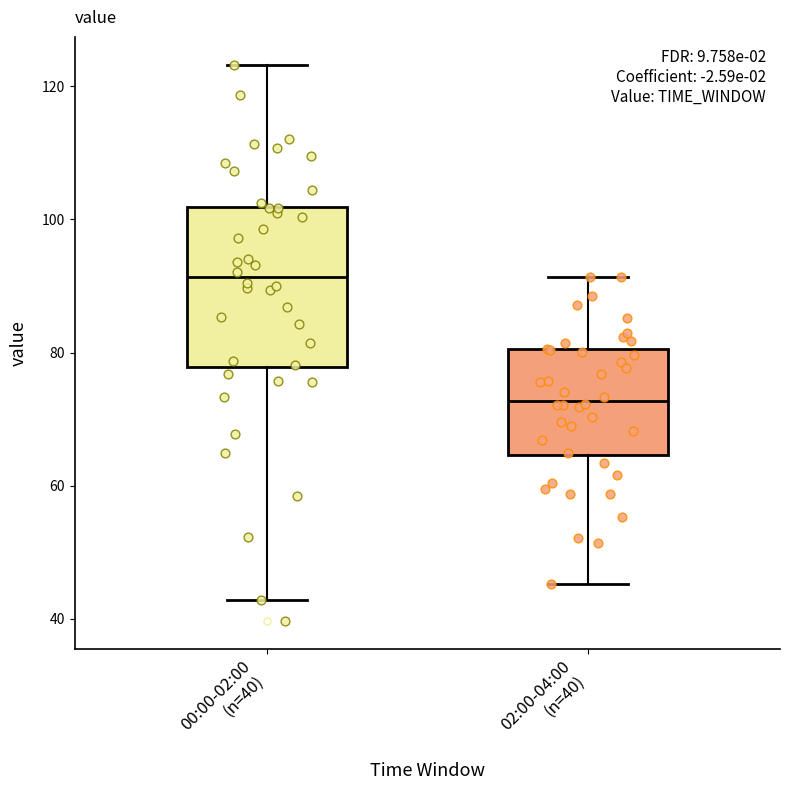

Reading left to right, read every box against the y-axis: the position of its median line, the range the box covers, and the ends of its whiskers. The values are not printed on the chart, so give them approximately, as read against the axis.

00:00-02:00 (n=40): median 92, box 78 to 102, whiskers 42 to 124
02:00-04:00 (n=40): median 72, box 64 to 80, whiskers 46 to 92